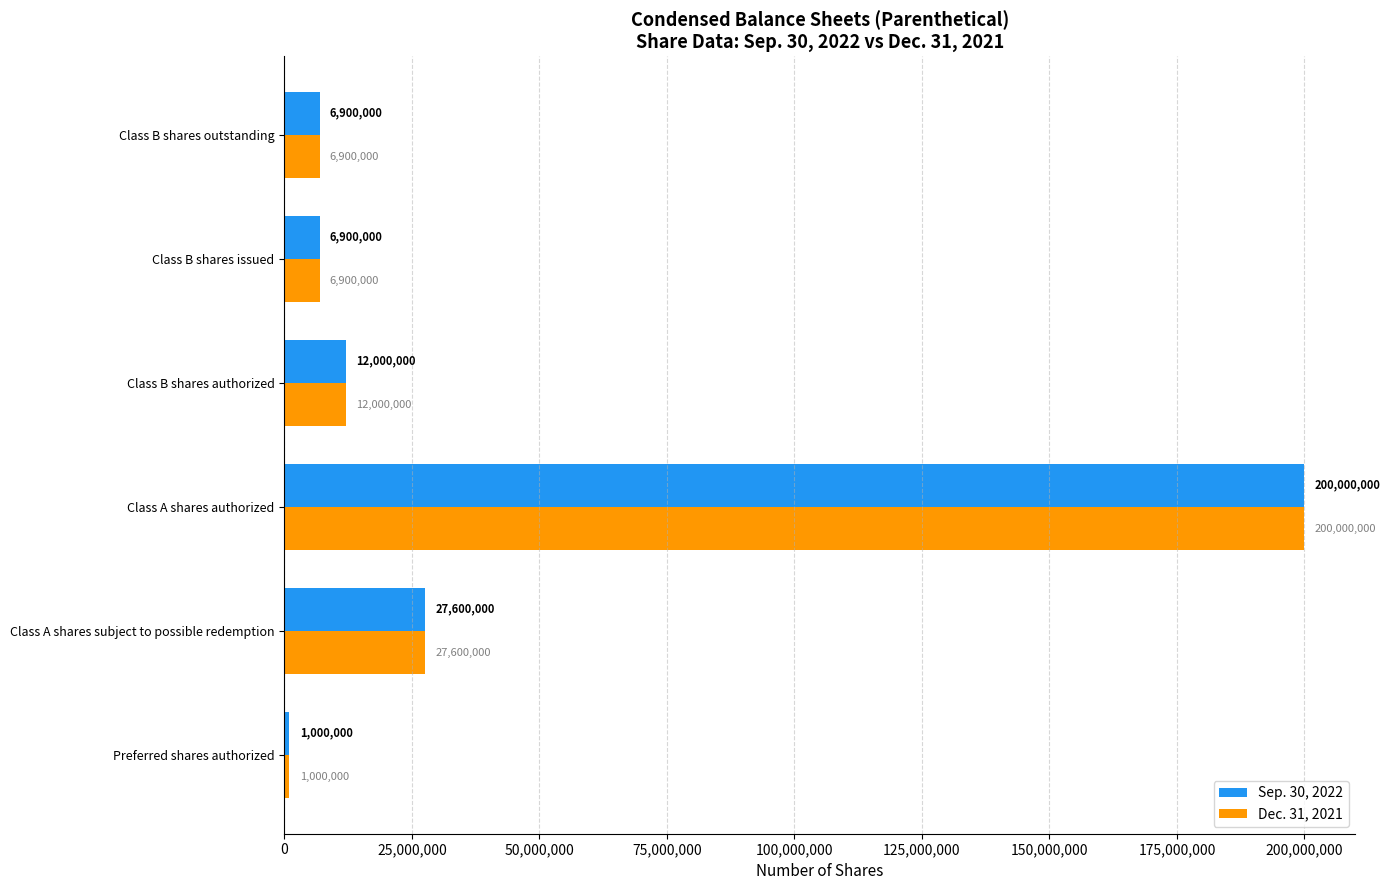

The Sep. 30, 2022 series shows 8148031 at Class A shares subject to possible redemption. True or false?

False